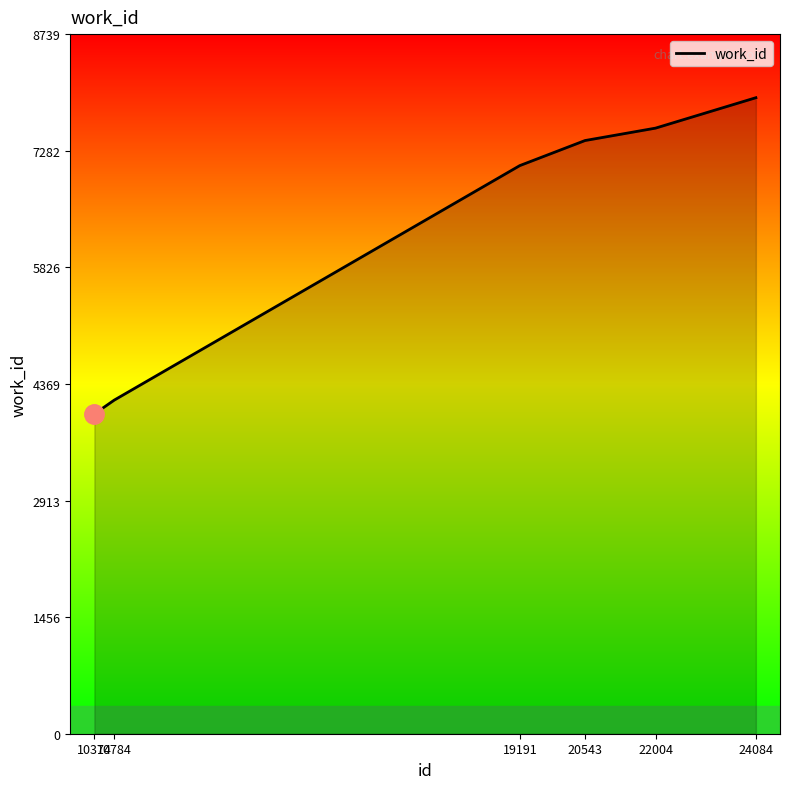

What is the average value?

6363